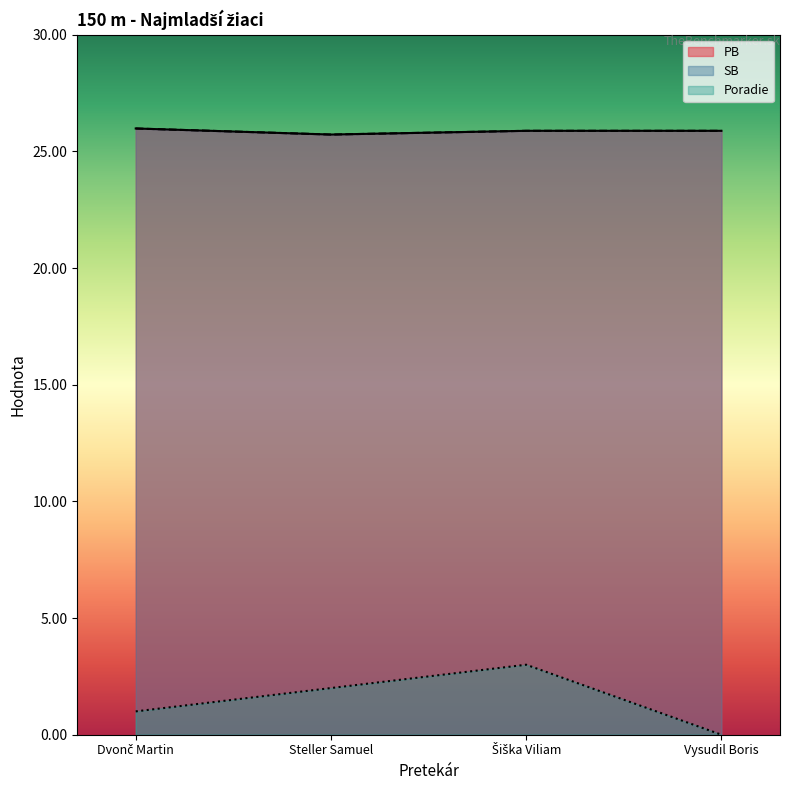

Rank the series at Steller Samuel from highest to lowest value.

PB, SB, Poradie